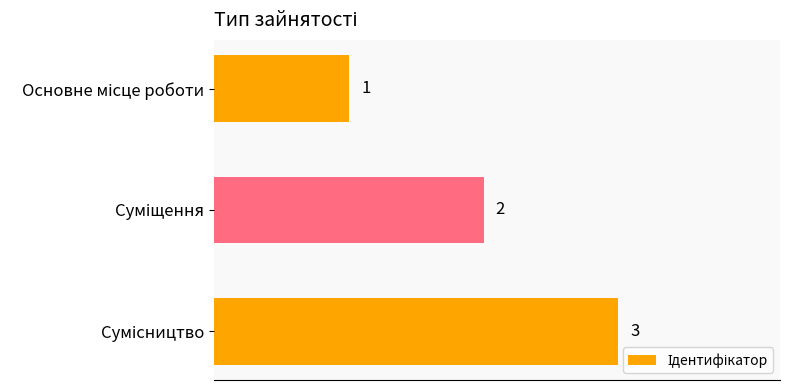

What is the difference between the second highest and minimum values?

1